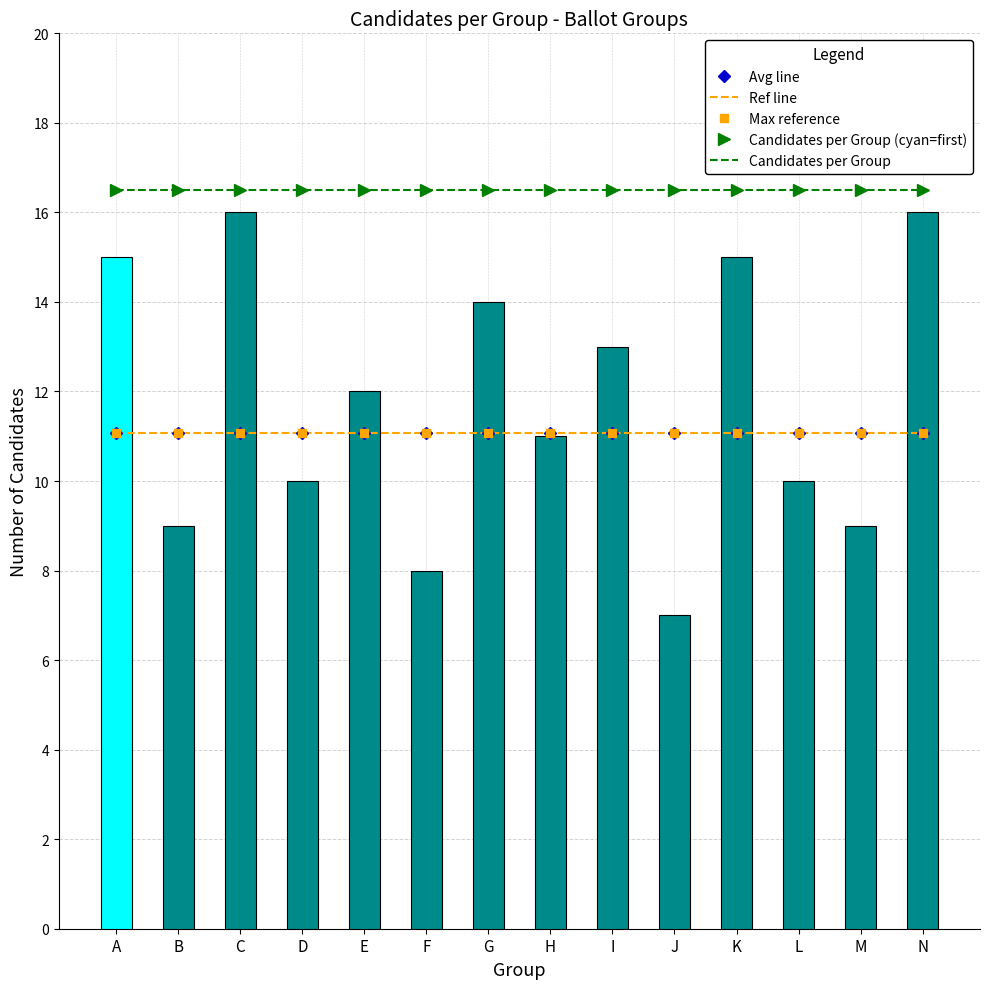

Which category has the highest value in the Ref line series?

A